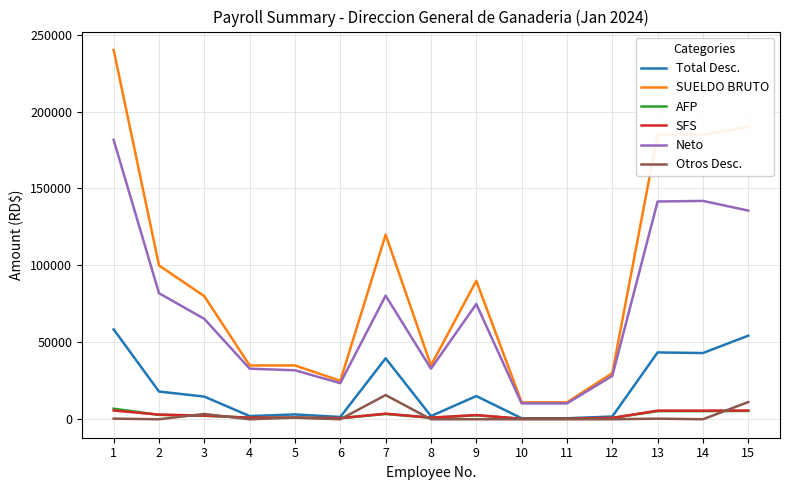

How many values in the Neto series exceed 65251?

8